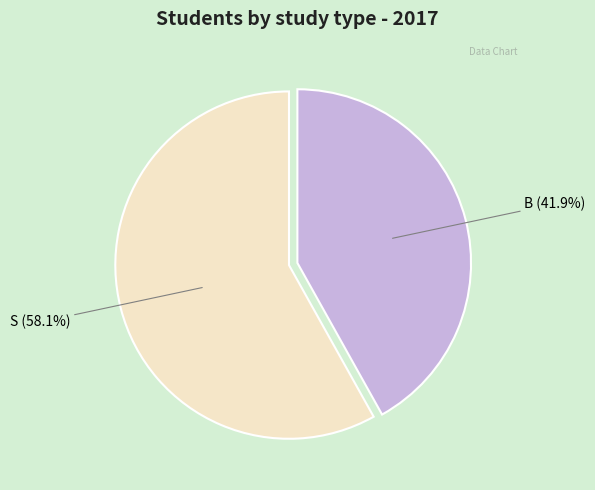

Is there a majority slice in this chart?

Yes